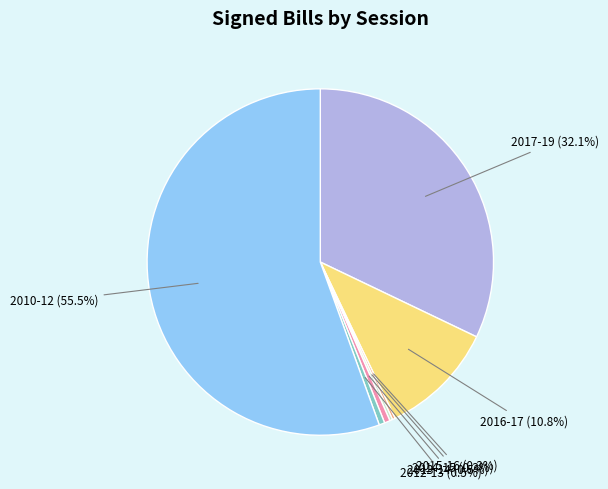

How much of the chart is everything except 2012-13 (0.5%)?

99.5%